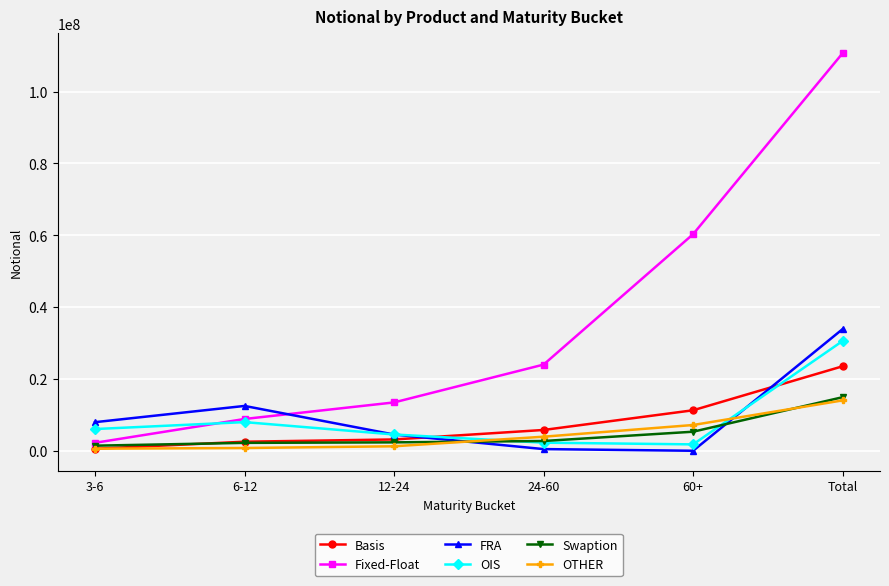

Which series ends up on top after the final intersection of OIS and OTHER?

OIS